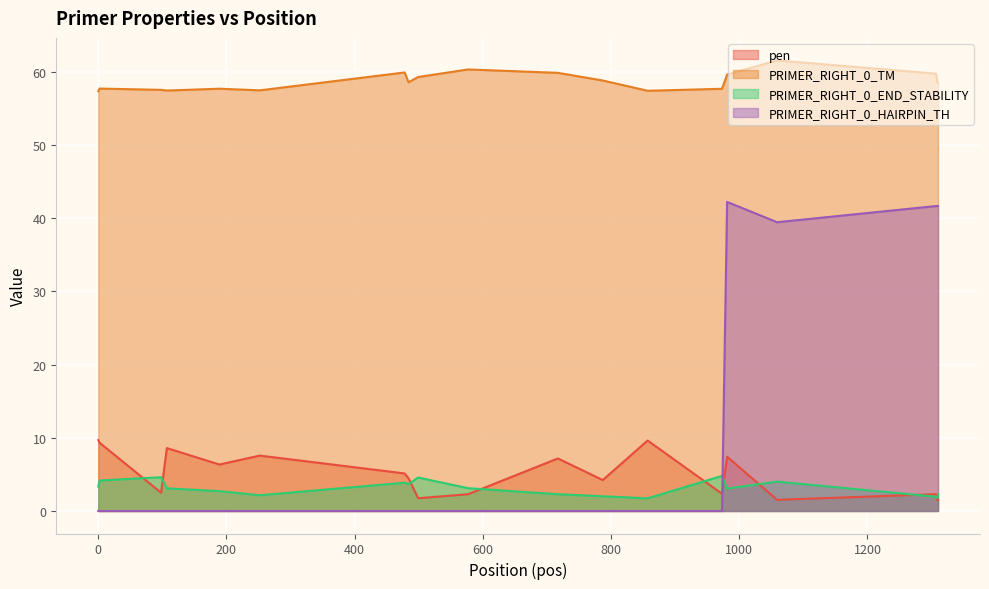

After their last crossing, which series has the higher values: pen or PRIMER_RIGHT_0_HAIRPIN_TH?

PRIMER_RIGHT_0_HAIRPIN_TH